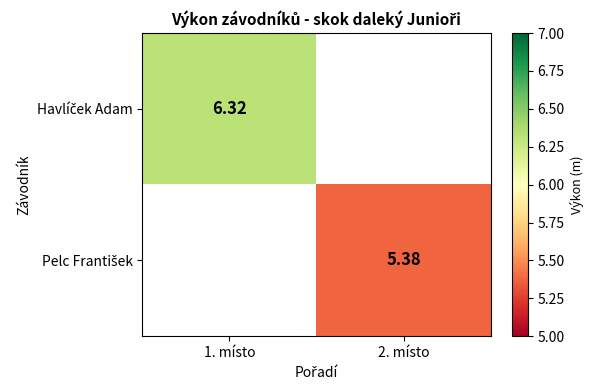

What is the total value across all series at 1. místo?

6.3